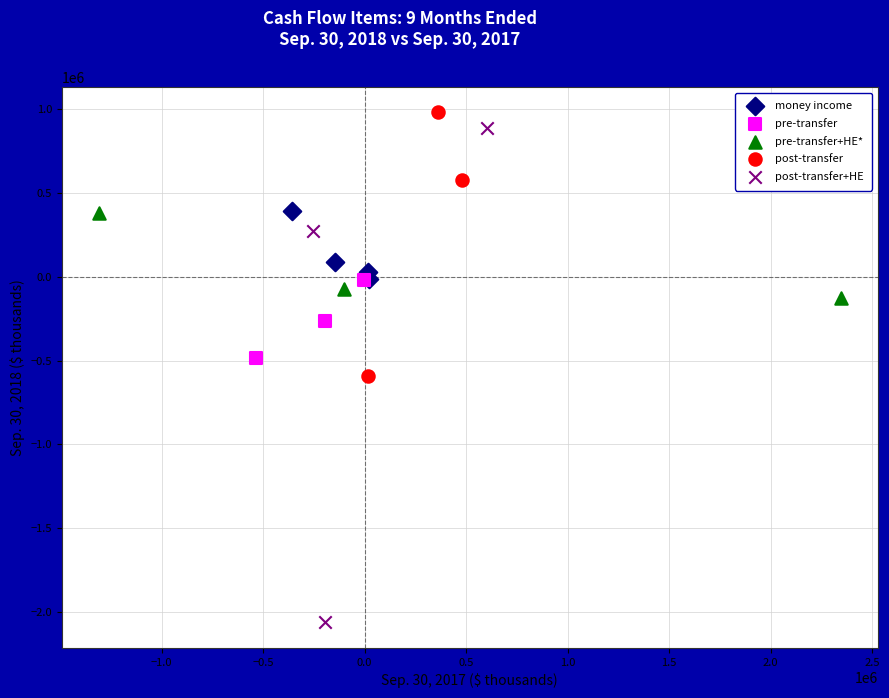

Which series reaches the maximum Y coordinate?

post-transfer